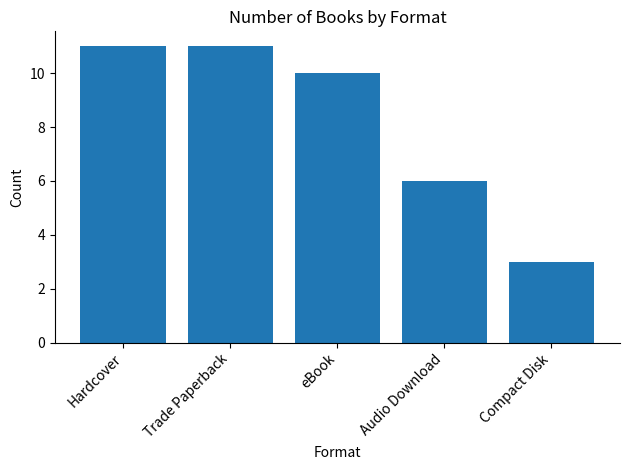

What is the greatest value displayed?

11